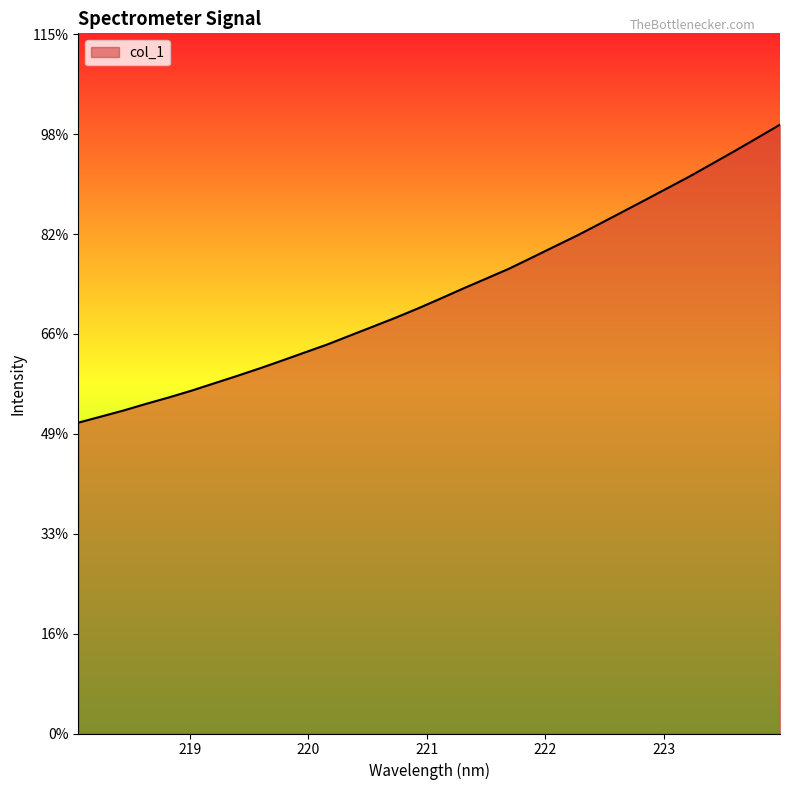

Does the chart have visible grid lines?

No